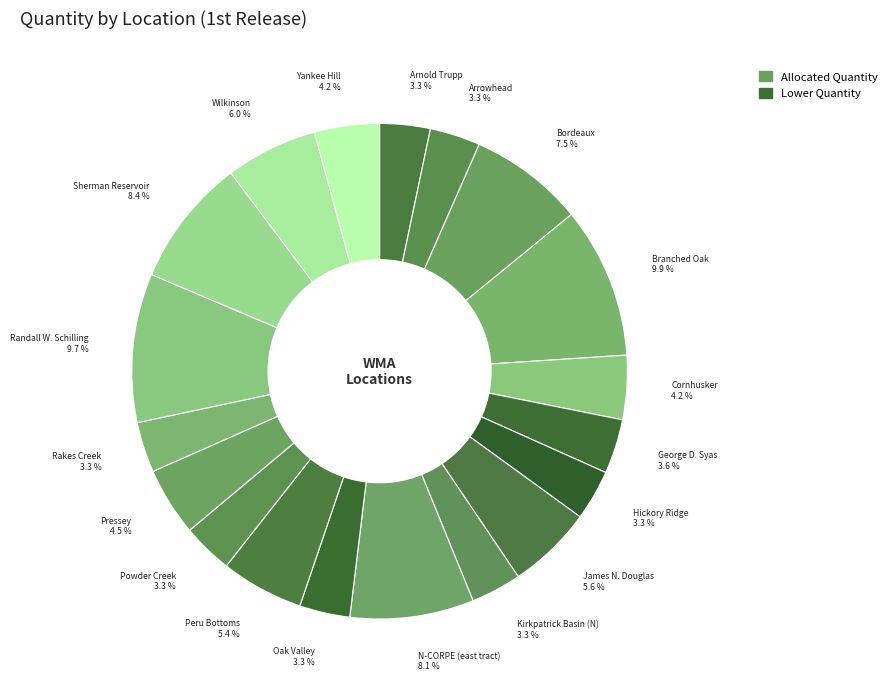

Is there a majority slice in this chart?

No